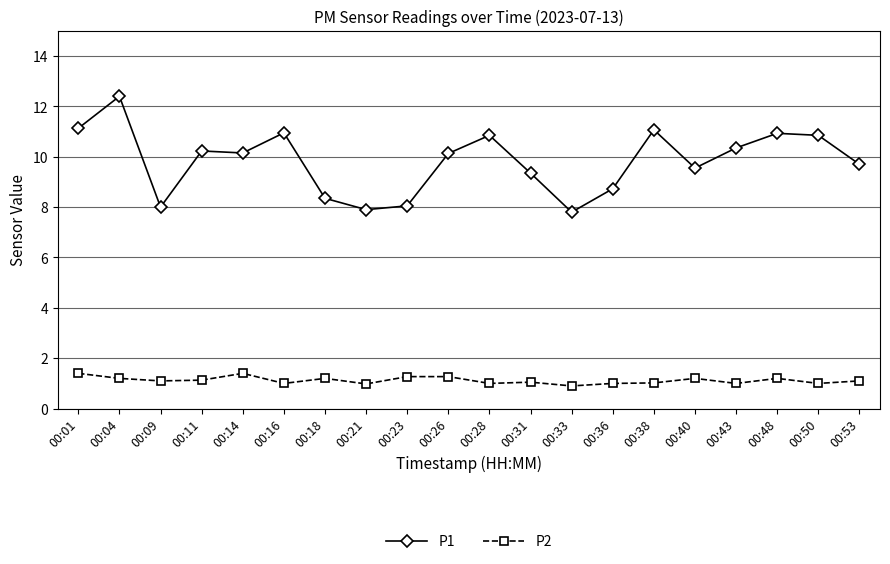

Which series has the largest total across all categories?

P1